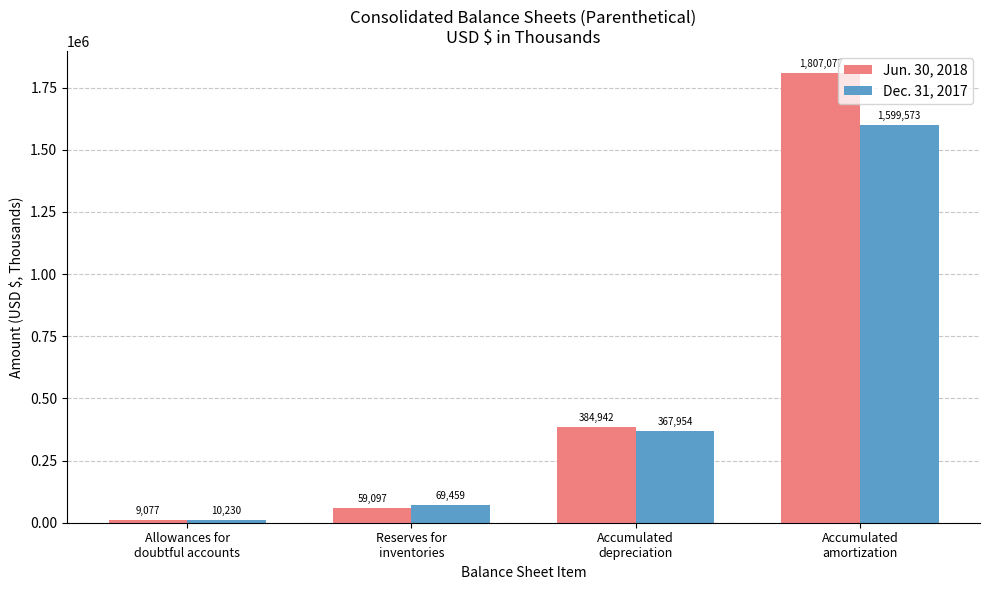

Which series has the widest spread of values?

Jun. 30, 2018